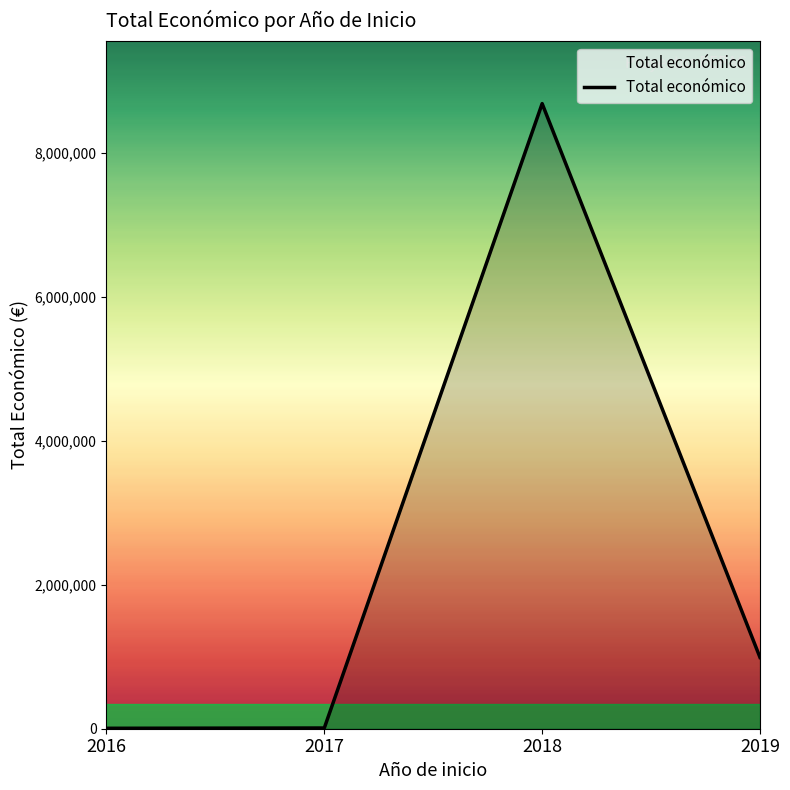

How many lines are shown in the chart?

1